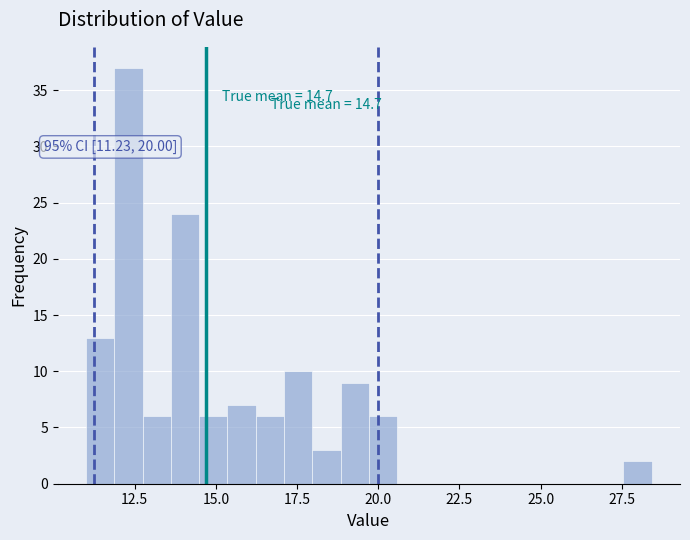

Read against the x-axis, roughly where is the centre of the tallest bar?

12.5